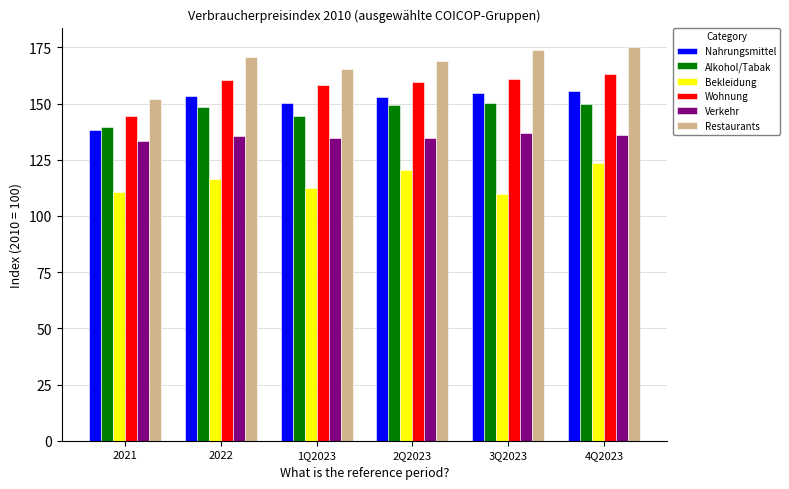

The Alkohol/Tabak series shows 249.3 at 2Q2023. True or false?

False